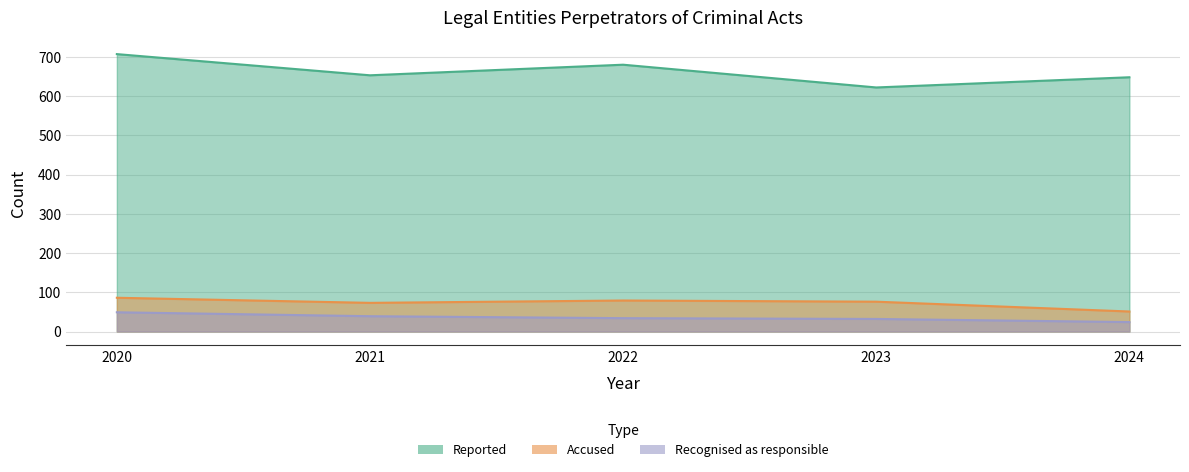

At 2021, list the series in order from smallest to largest.

Recognised as responsible, Accused, Reported